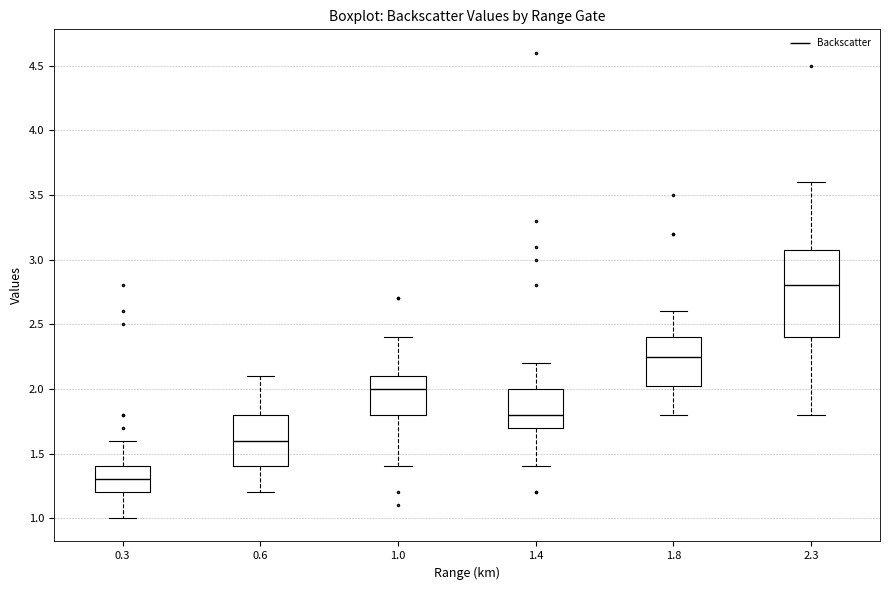

Comparing the boxes themselves (not the whiskers), which one is the tallest?

2.3